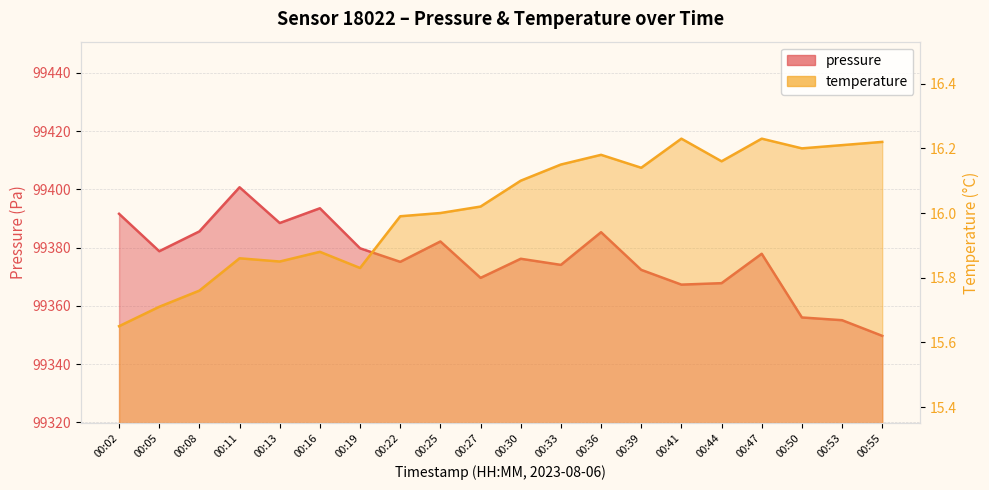

True or false: temperature and pressure cross at least once.

False